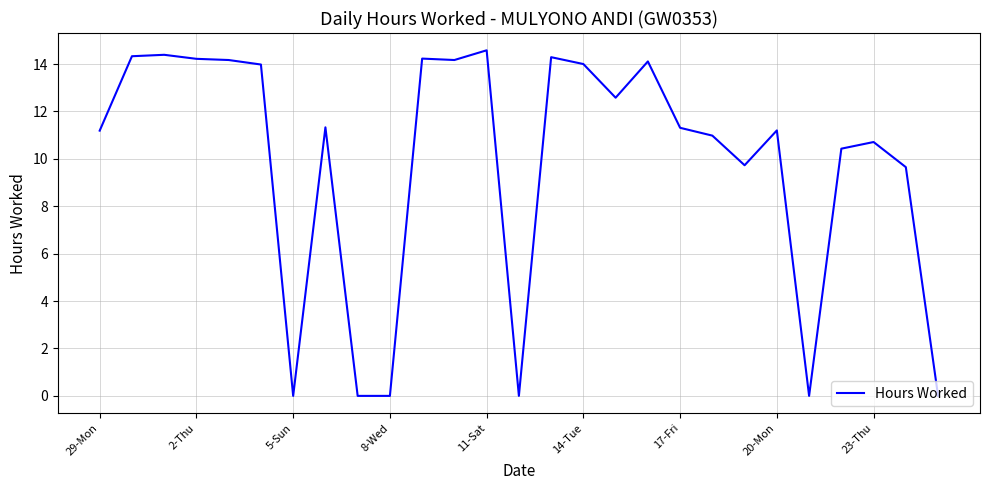

What is the difference between the maximum and minimum values?

14.6